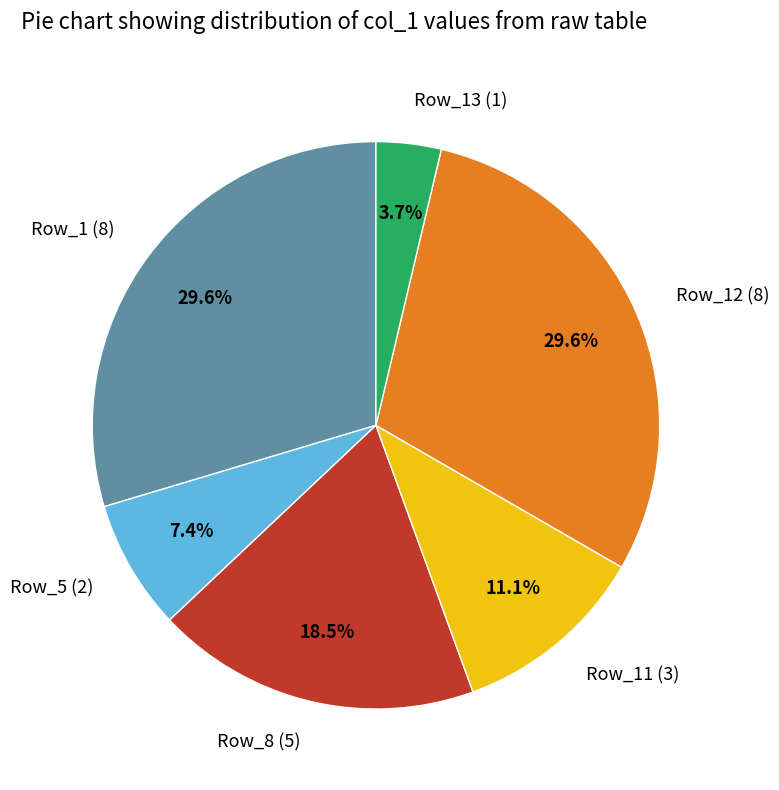

Does any single category account for the majority?

No